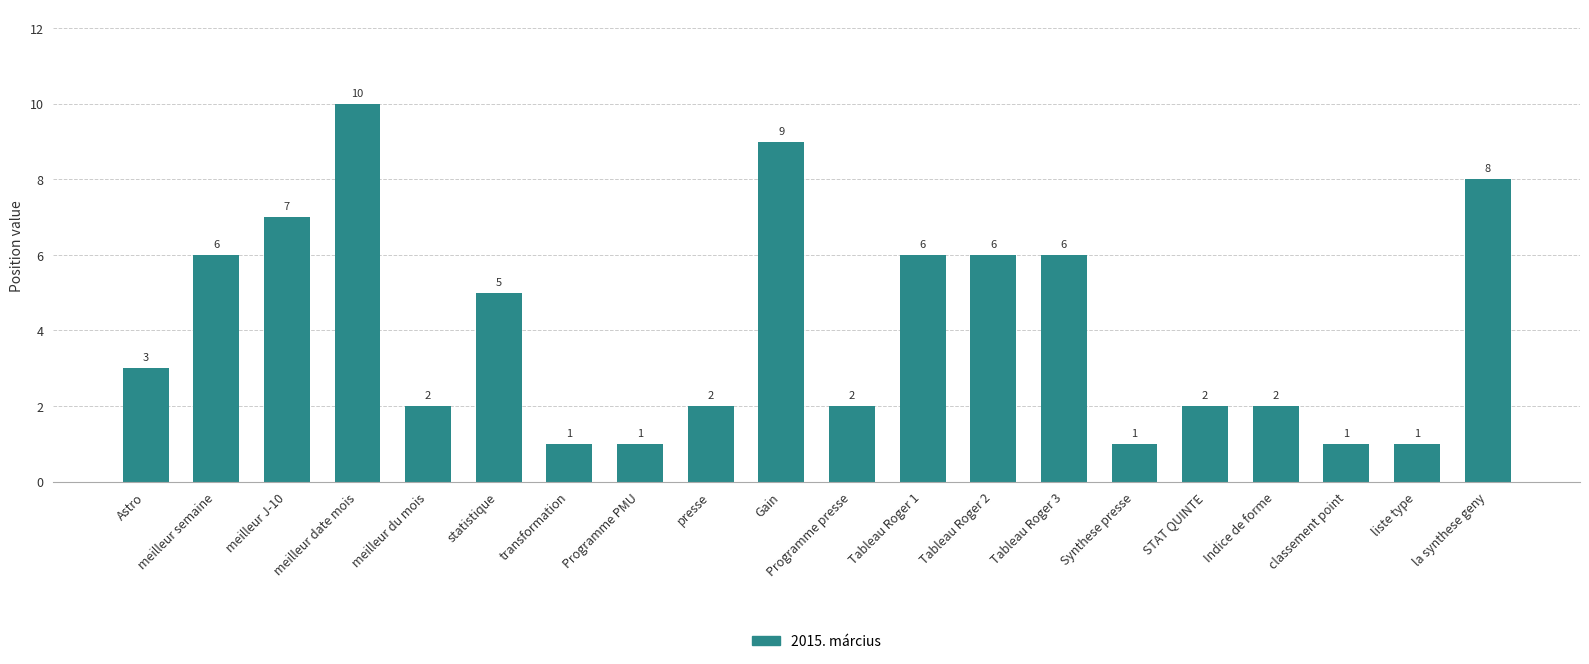

How many values are between 2 and 6?

11